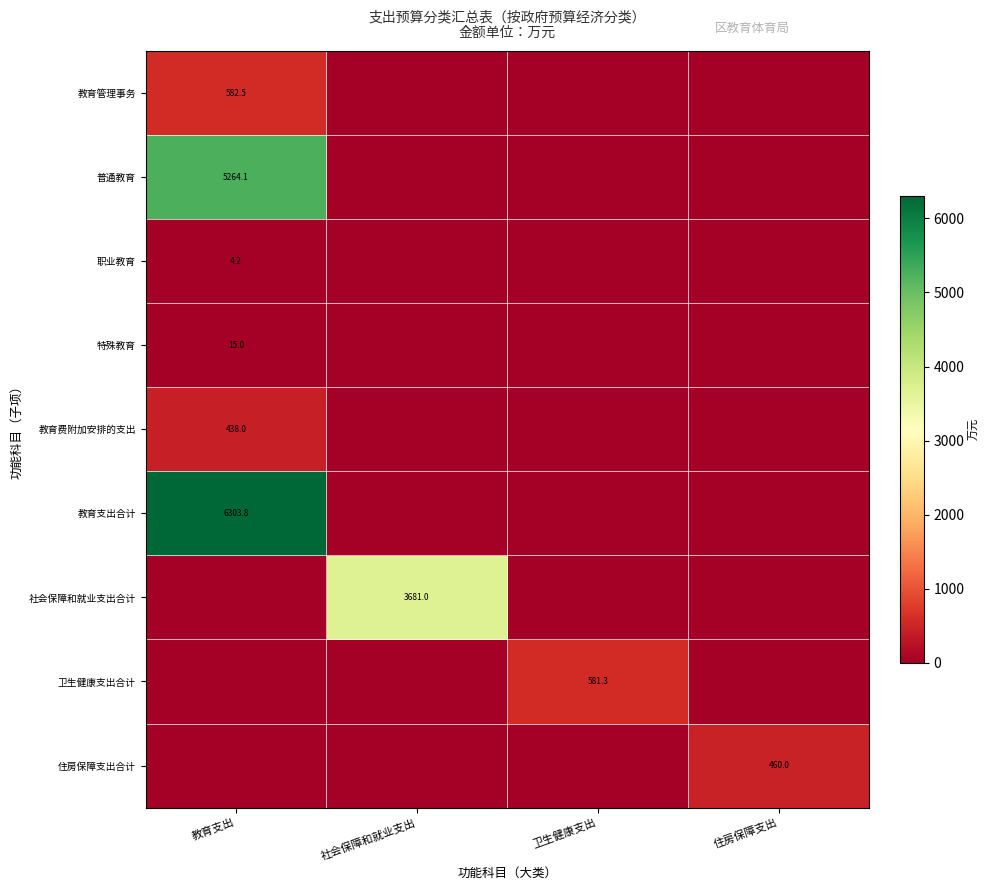

List the series in order of their peak value, lowest first.

职业教育, 特殊教育, 教育费附加安排的支出, 住房保障支出合计, 卫生健康支出合计, 教育管理事务, 社会保障和就业支出合计, 普通教育, 教育支出合计